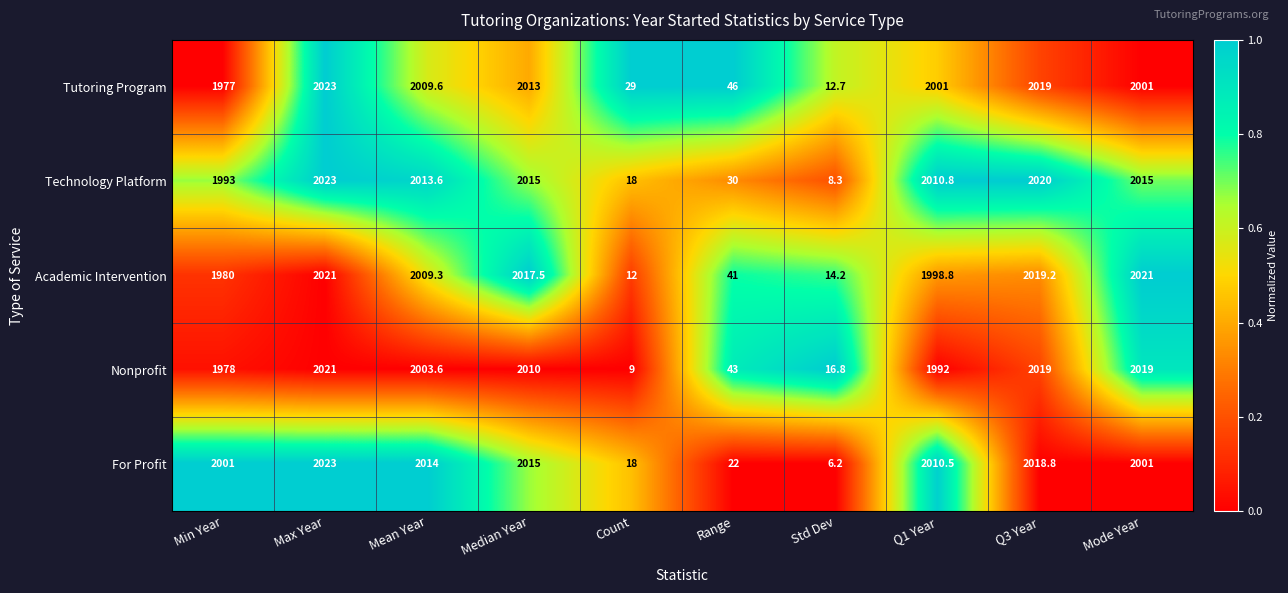

What is the difference between the maximum and second lowest values in the For Profit series?

2005.0